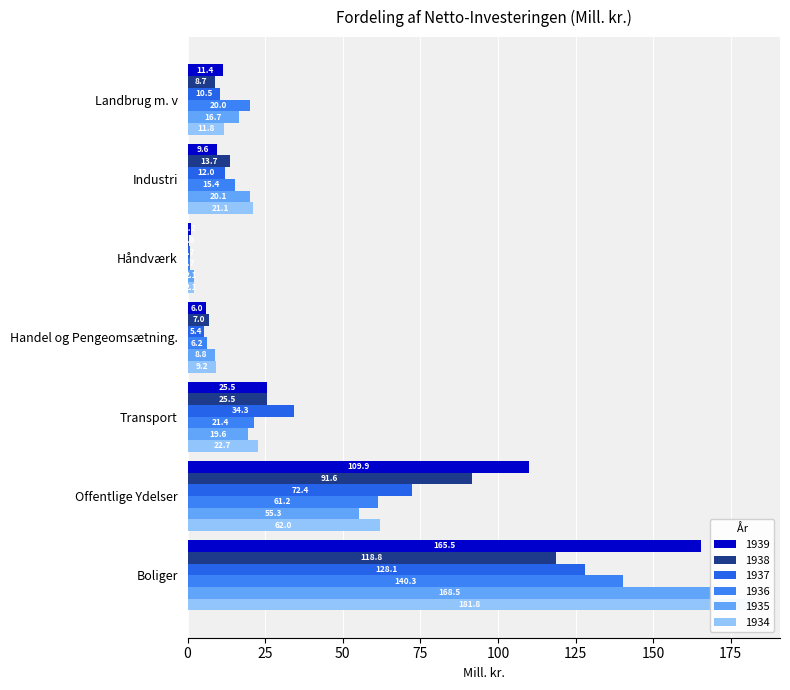

Which series has the largest total across all categories?

1939